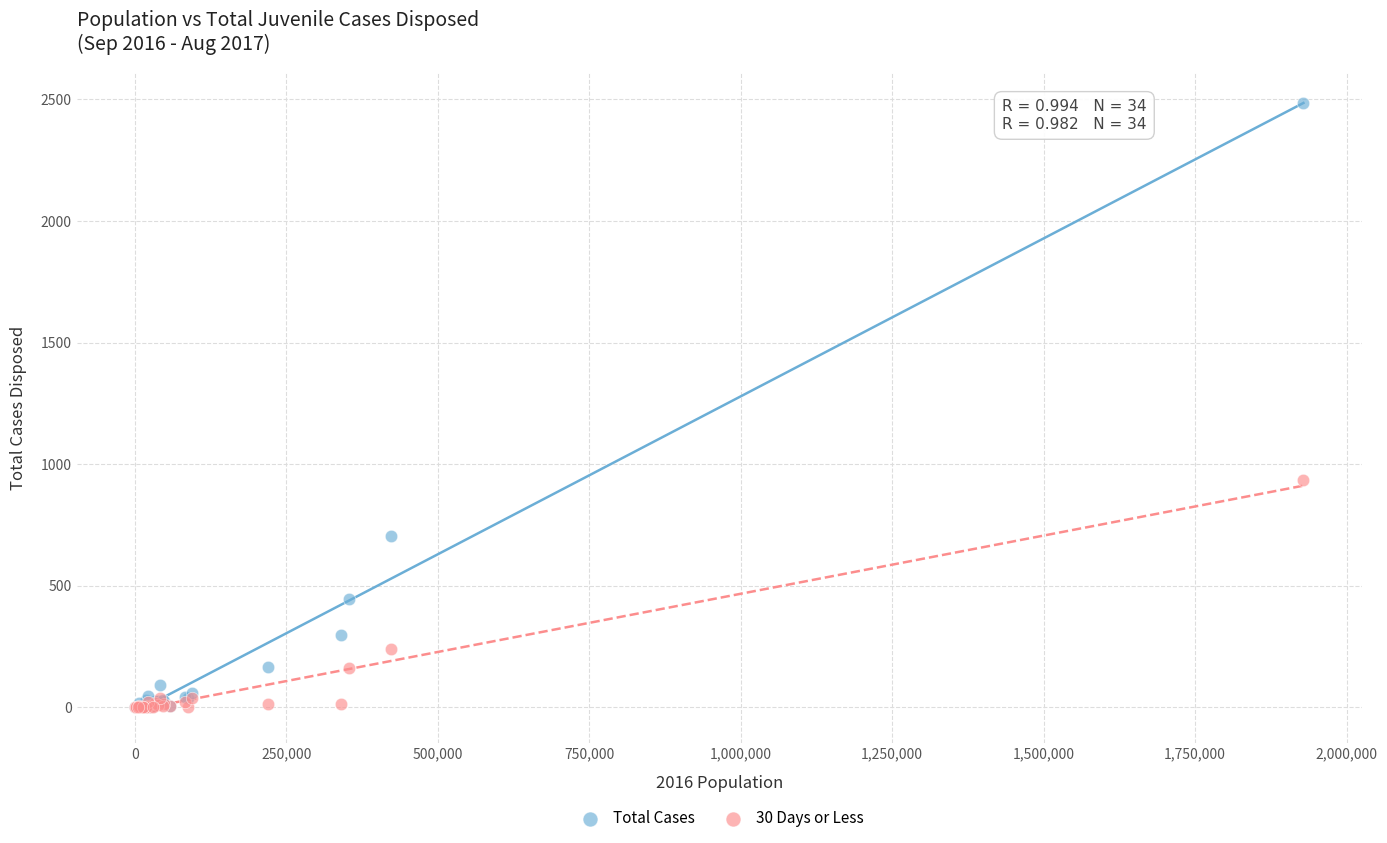

In the Total Cases series, what Y value is closest to 1242?

704